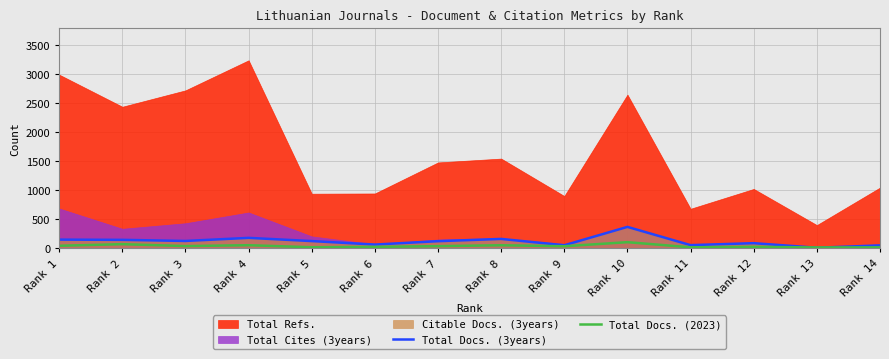

Which series ends up on top after the final intersection of Total Docs. (3years) and Total Docs. (2023)?

Total Docs. (3years)